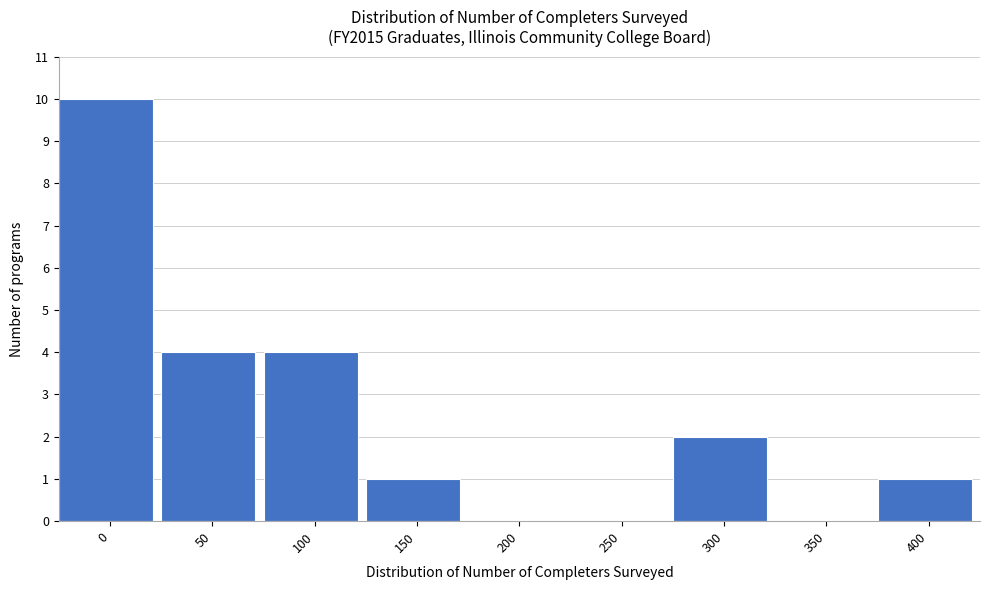

Reading left to right, what are all the values shown in this chart?

0=10	50=4	100=4	150=1	200=0	250=0	300=2	350=0	400=1